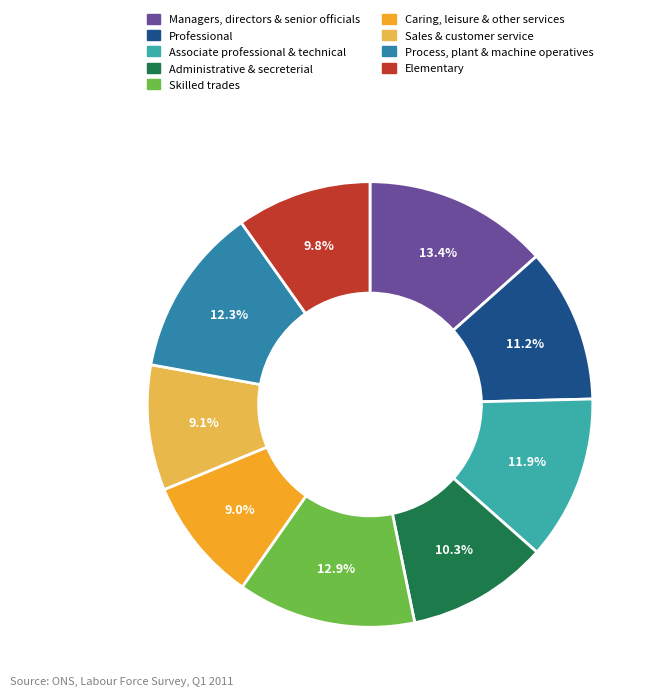

Does any single category account for the majority?

No